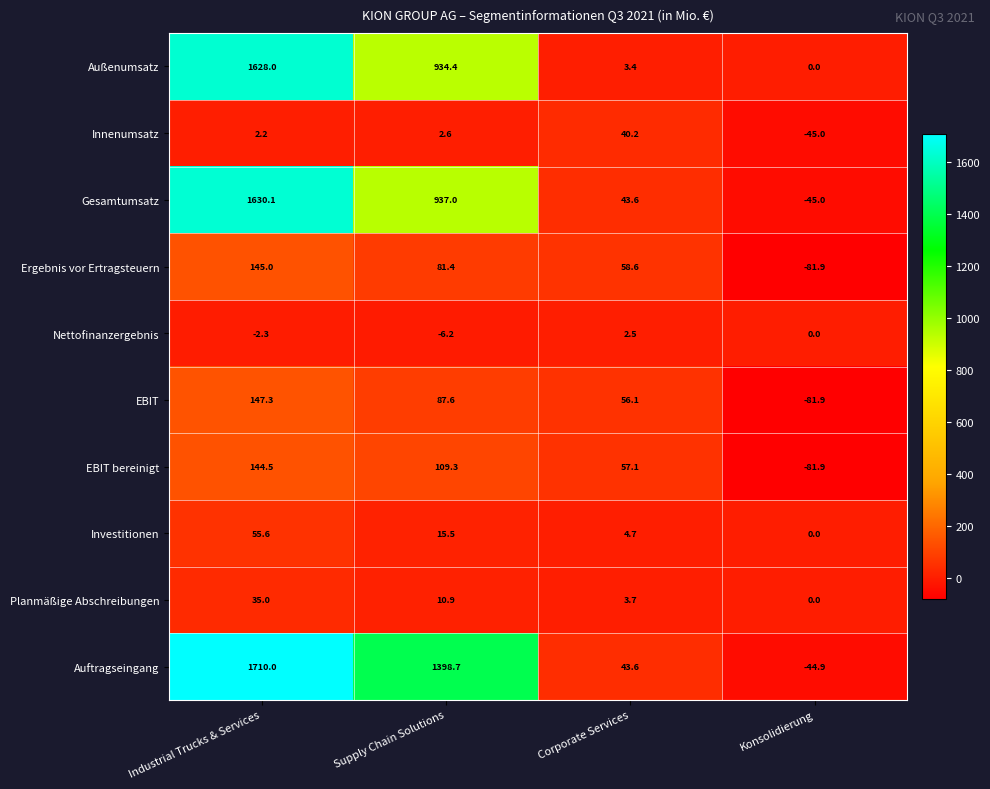

How many distinct data groups are displayed?

10